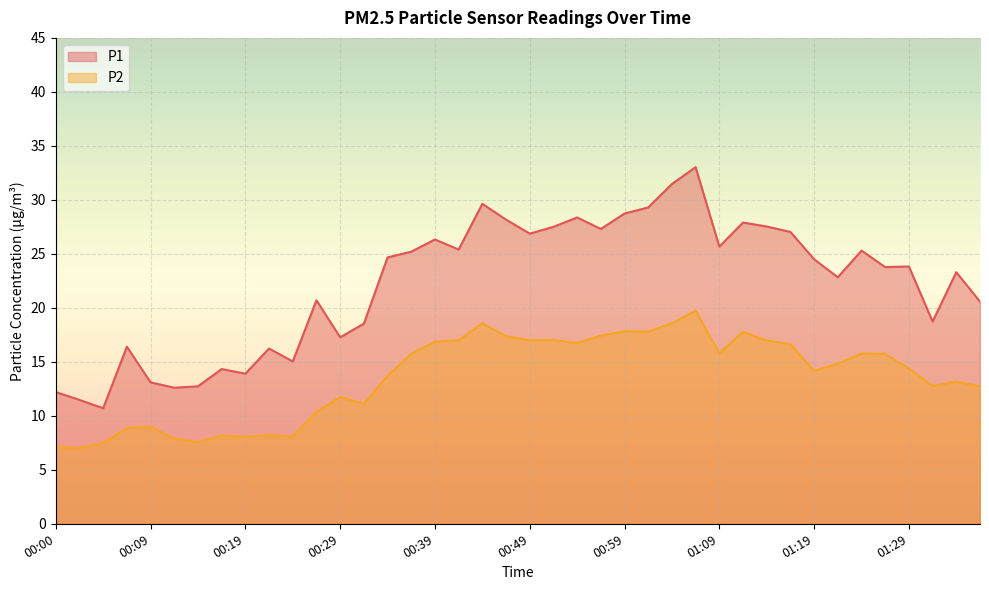

In P2, how many points are lower than both neighbors (excluding endpoints)?

11